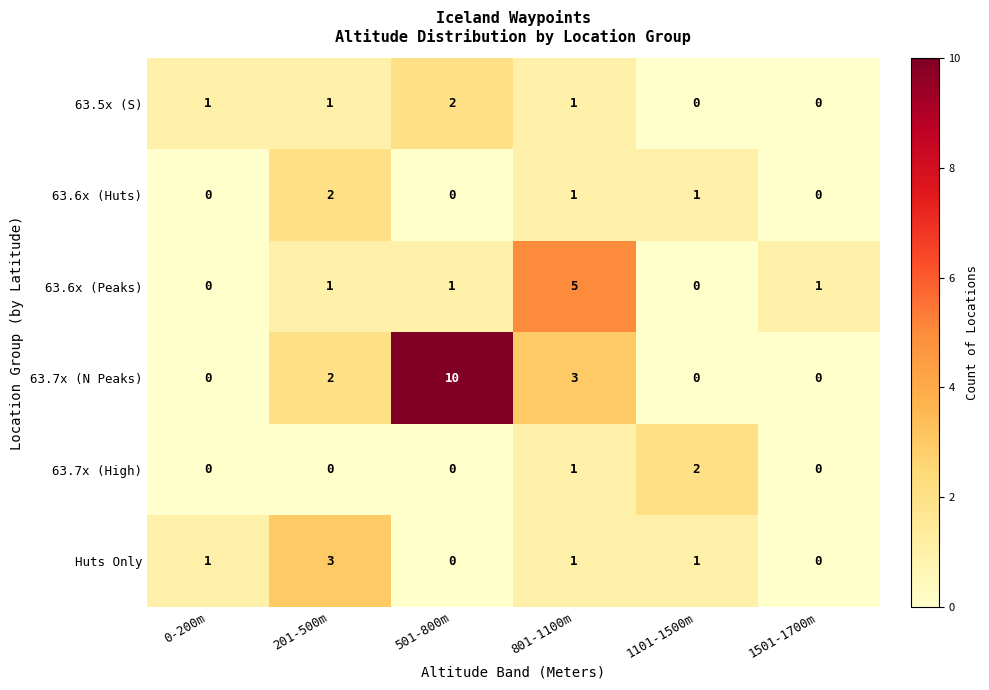

The 63.7x (High) series shows 0 at 0-200m. True or false?

True